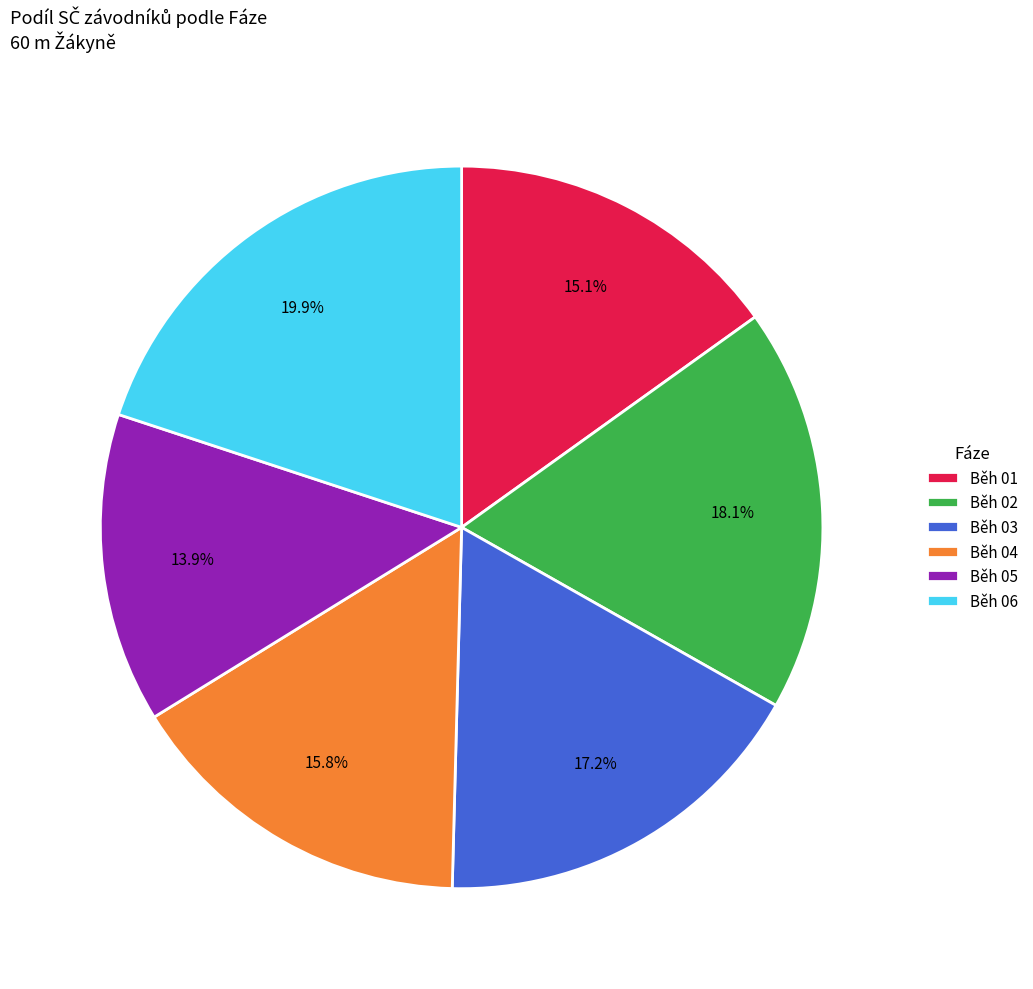

Is there a majority slice in this chart?

No